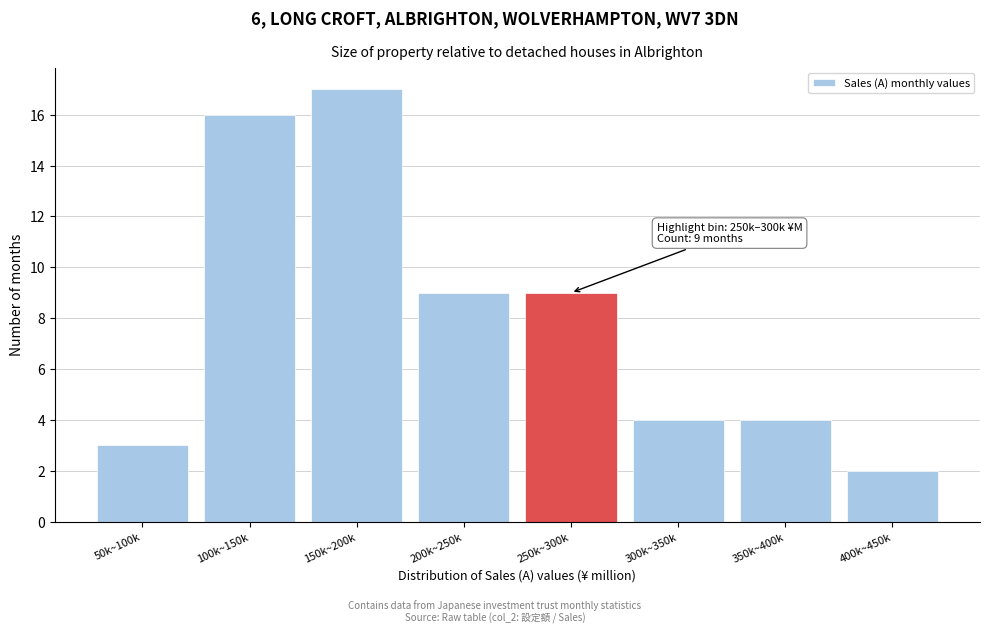

Reading left to right, transcribe all the data shown in this chart.

50k~100k=3	100k~150k=16	150k~200k=17	200k~250k=9	250k~300k=9	300k~350k=4	350k~400k=4	400k~450k=2